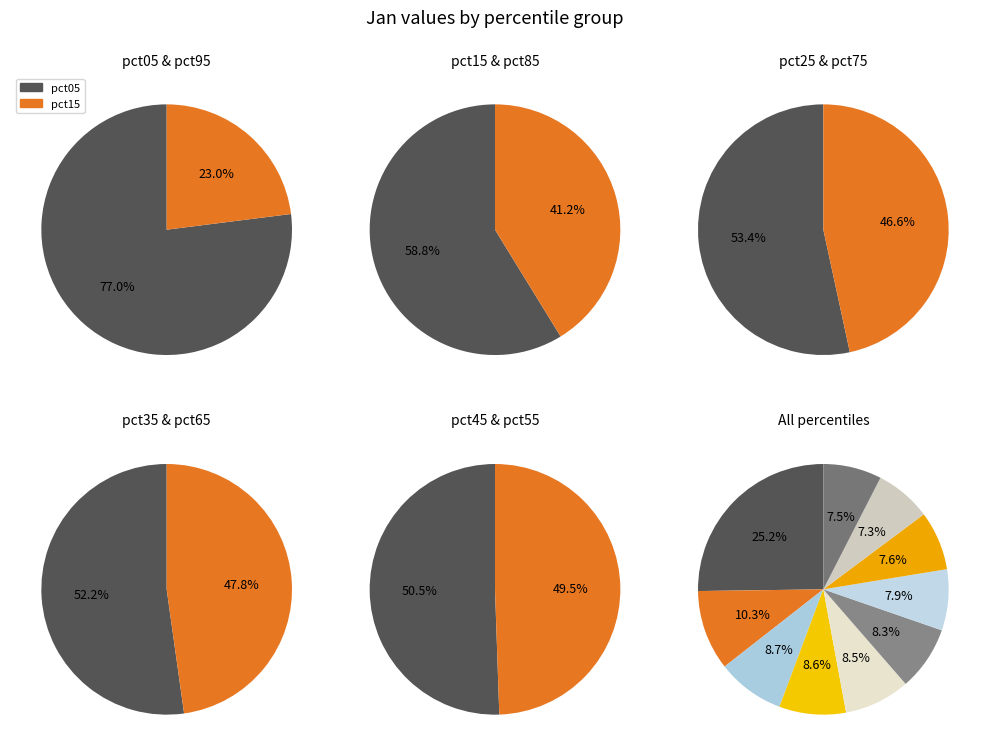

What is the smallest slice in the pie chart?

pct85